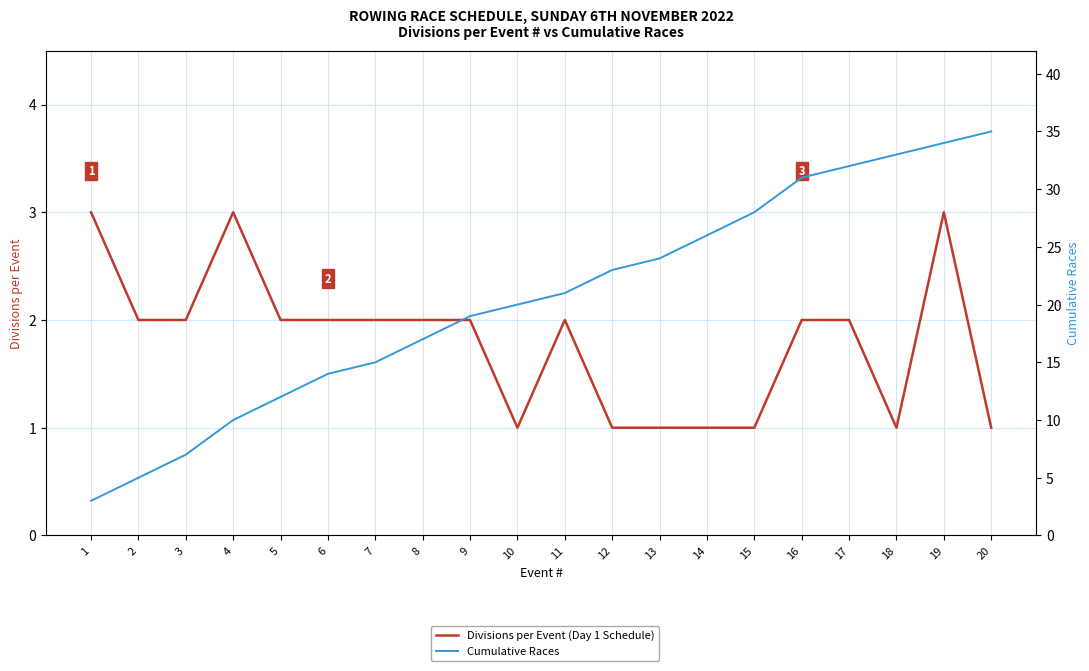

The Cumulative Races series shows 9 at 15. True or false?

False